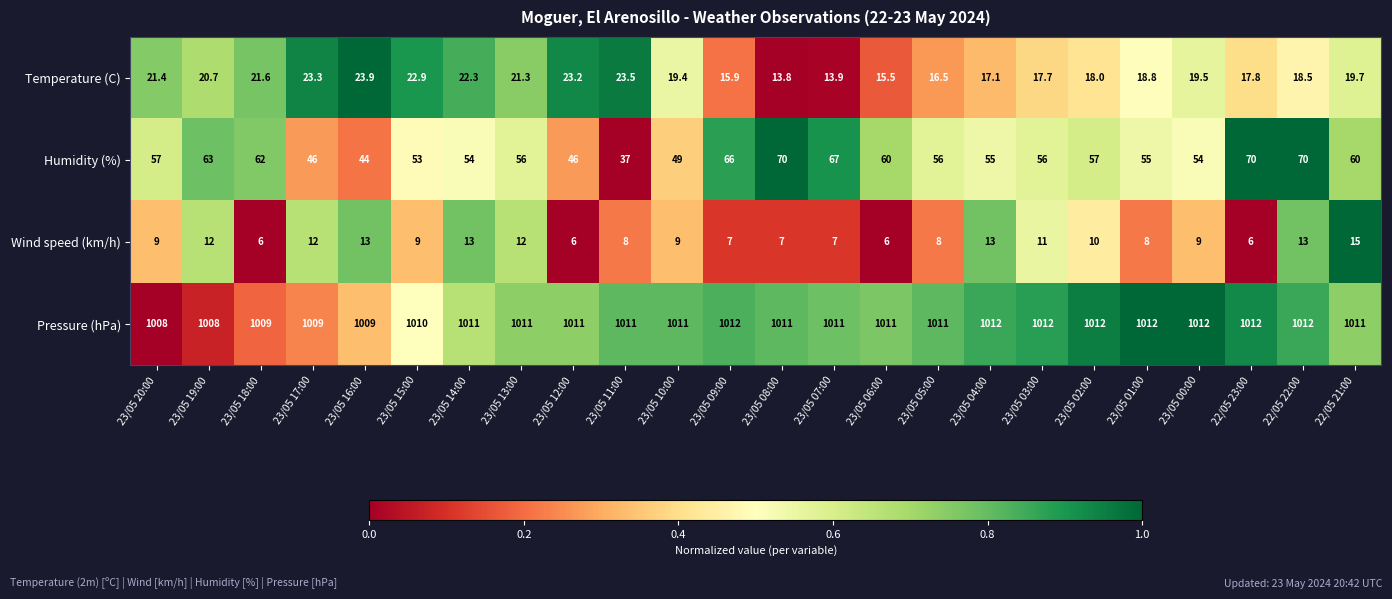

At 23/05 00:00, list the series in order from smallest to largest.

Wind speed (km/h), Temperature (C), Humidity (%), Pressure (hPa)